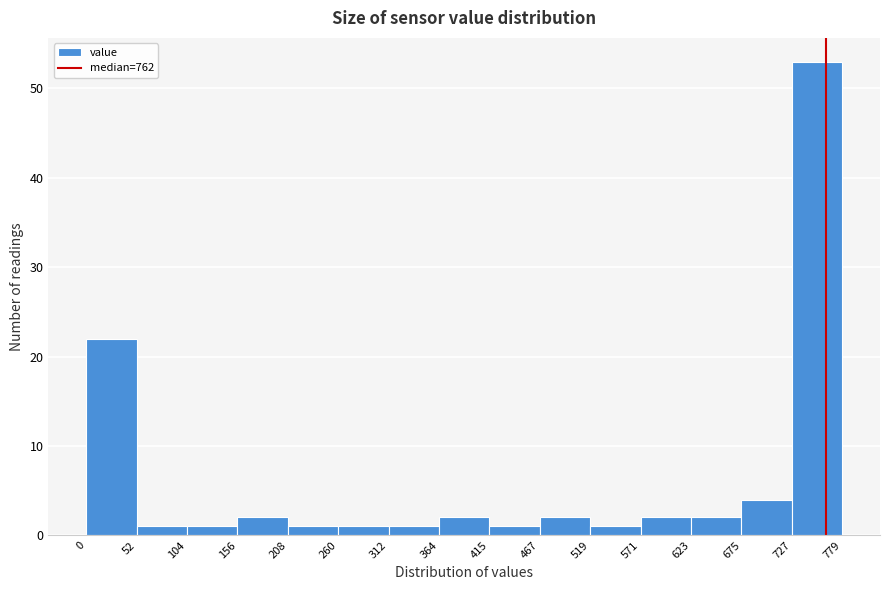

Which range on the x-axis has the tallest bar?

727 to 779